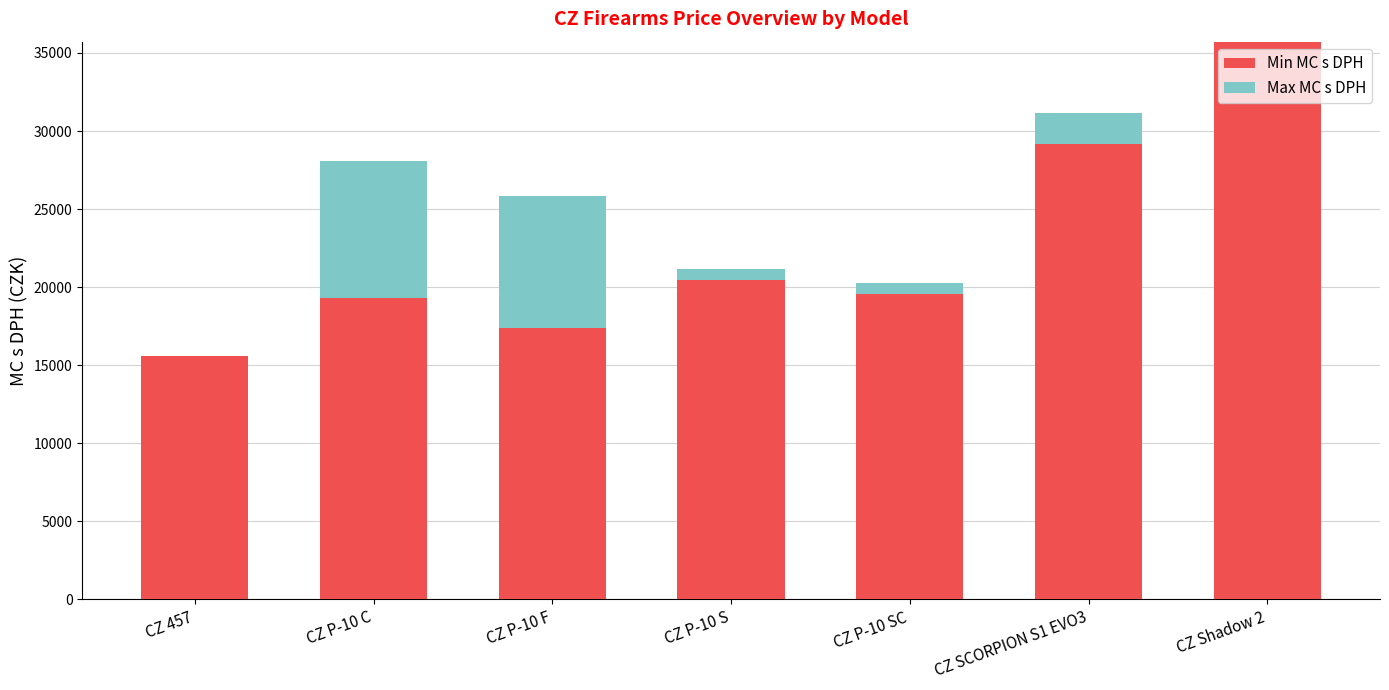

Which category has the highest value in the Min MC s DPH series?

CZ Shadow 2